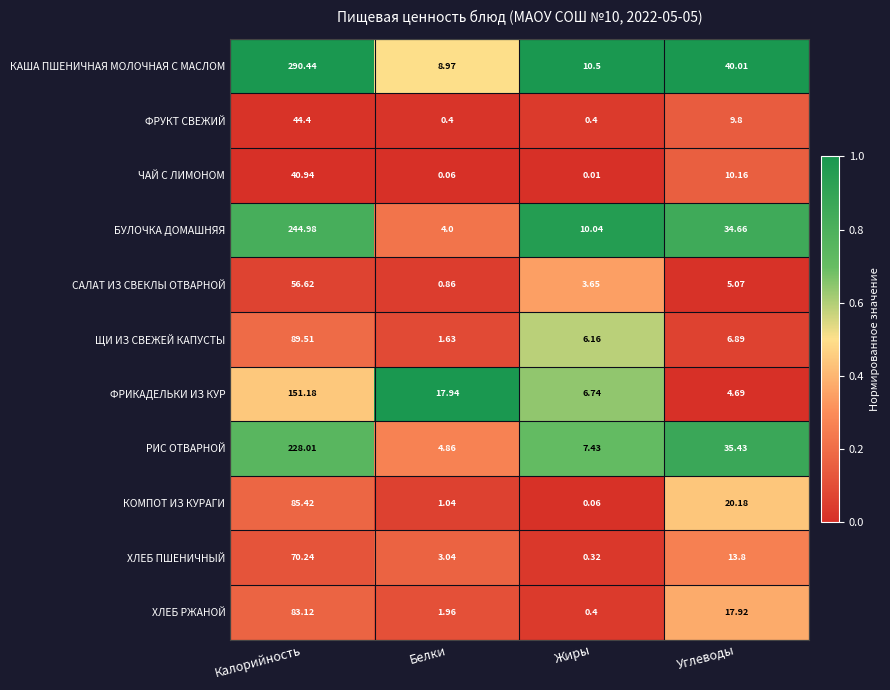

Between Калорийность and Белки, which series saw the biggest shift?

КАША ПШЕНИЧНАЯ МОЛОЧНАЯ С МАСЛОМ